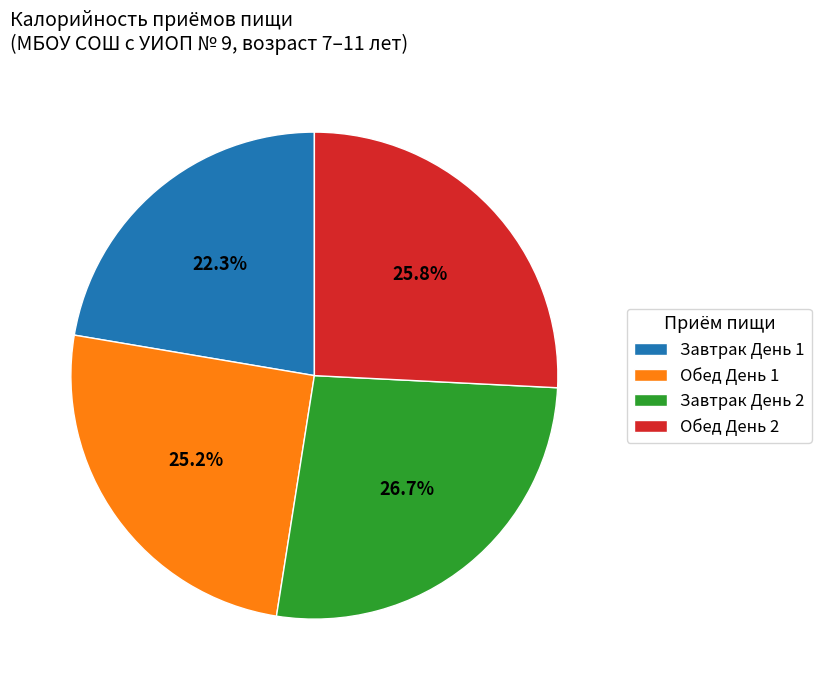

How many slices are in this pie chart?

4